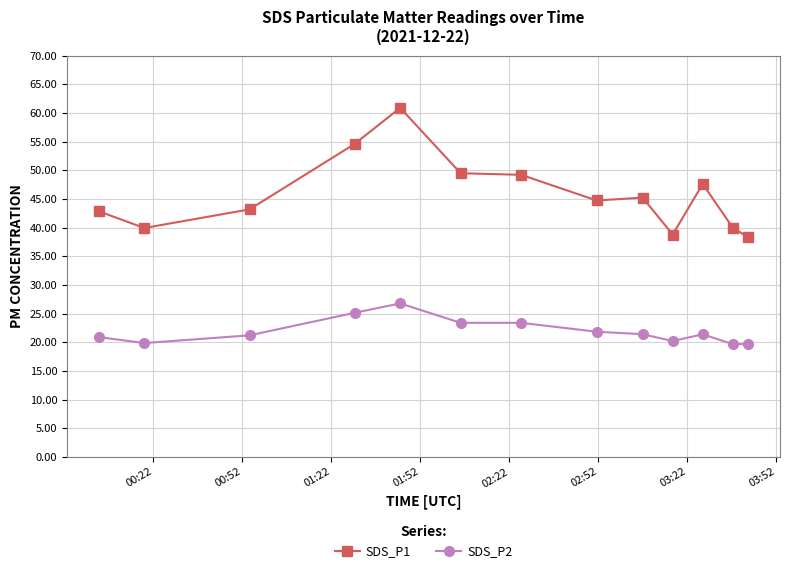

What is the maximum value shown in the chart?

60.9